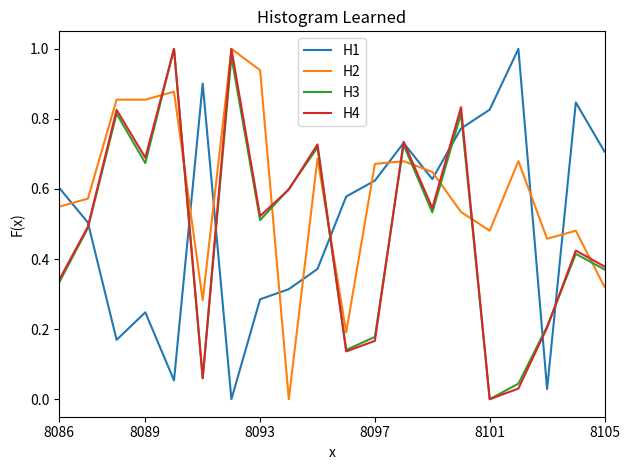

What is the average value of the H1 series?

0.5